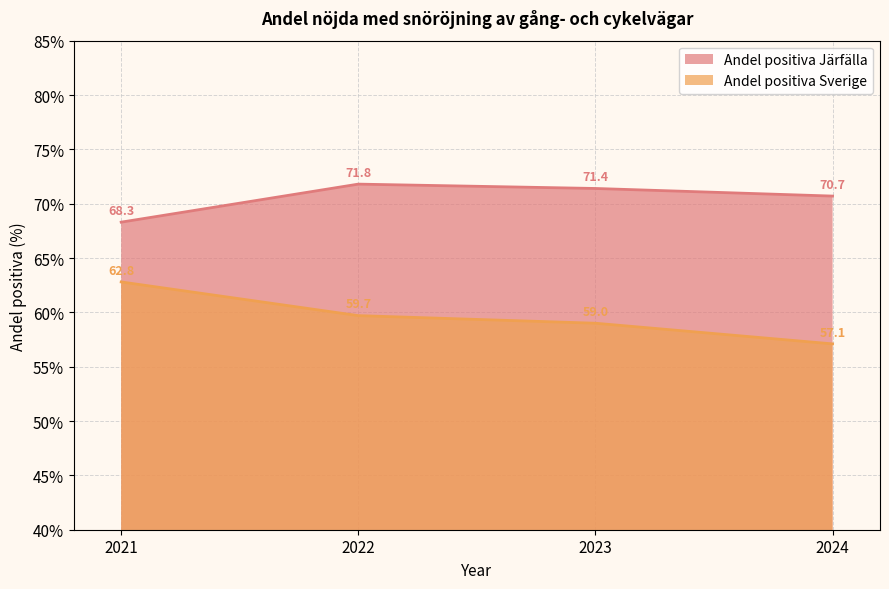

Reading left to right, extract all data points from this chart.

Andel positiva Järfälla: 68.3	71.8	71.4	70.7
Andel positiva Sverige: 62.8	59.7	59.0	57.1